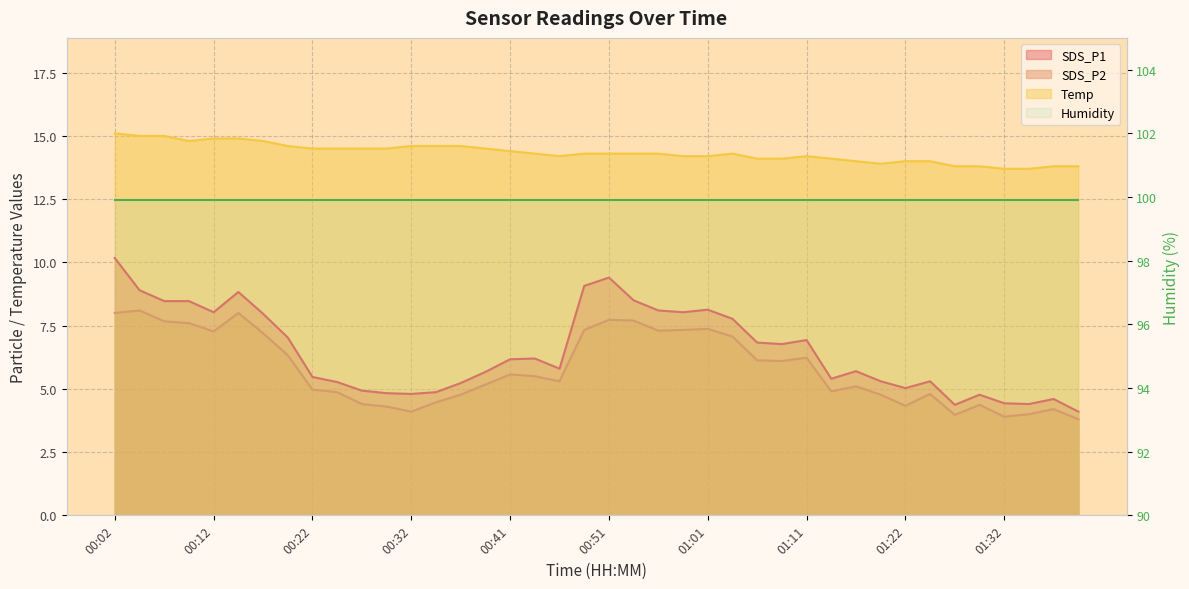

True or false: Temp and SDS_P1 intersect in this chart.

False